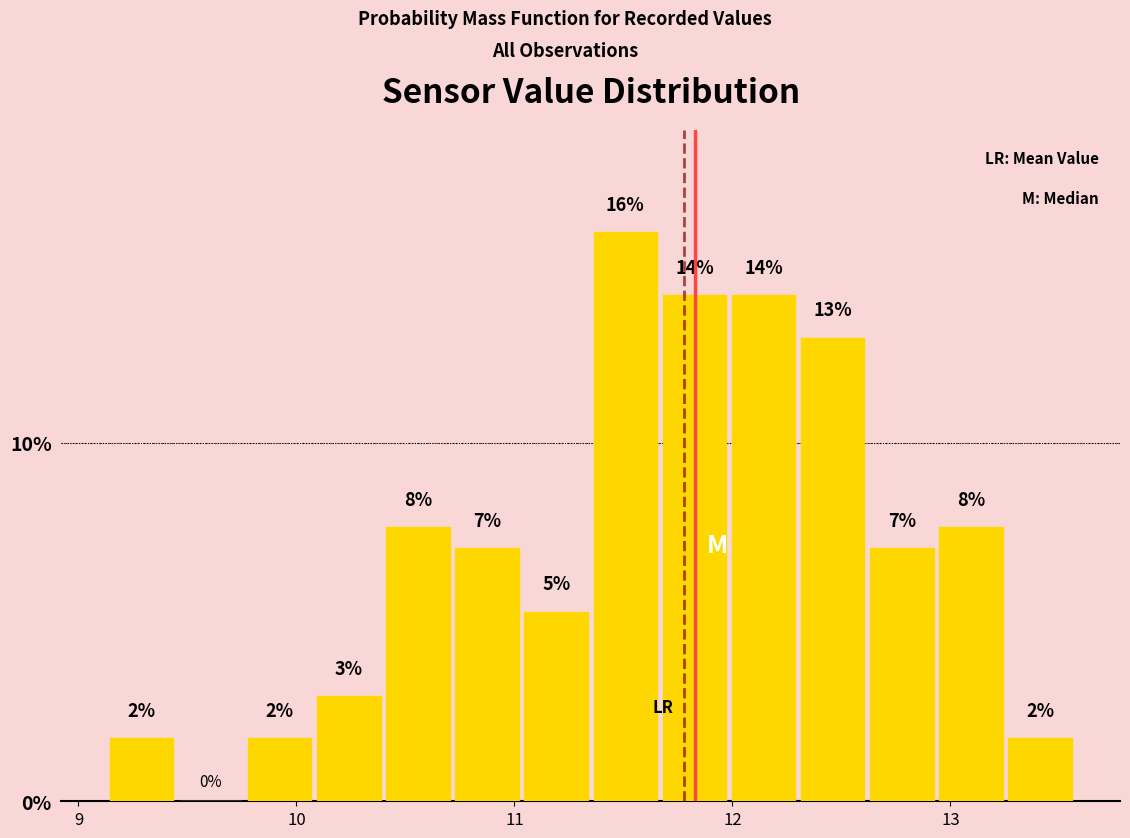

Read against the x-axis, roughly where is the centre of the tallest bar?

11.5